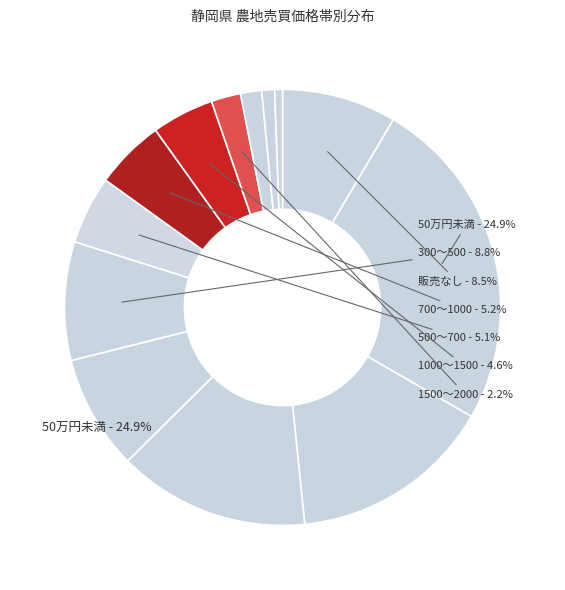

Does 3000～5000 account for over 50% of the chart?

No